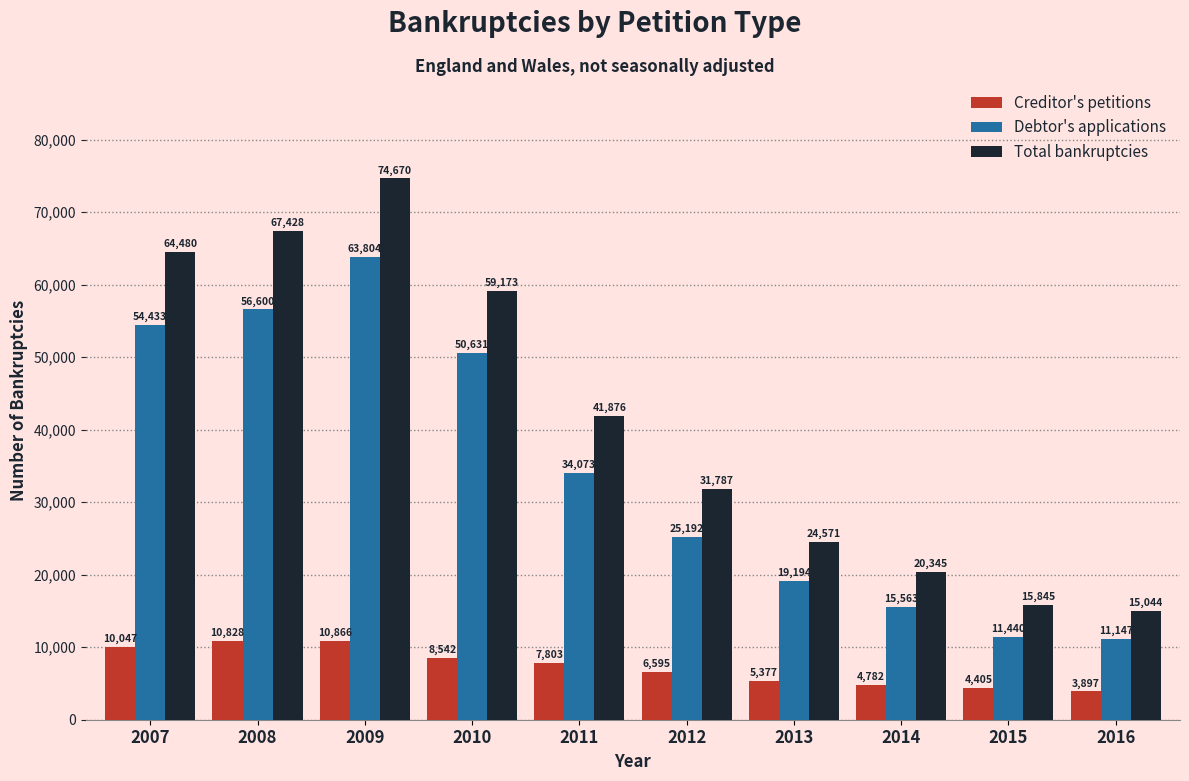

Count the number of data series in this chart.

3